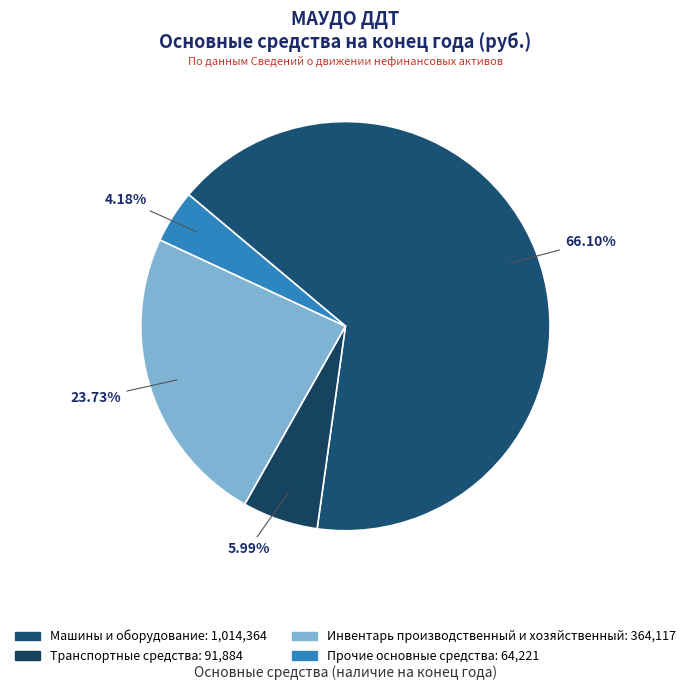

What is the smallest slice in the pie chart?

Прочие основные средства